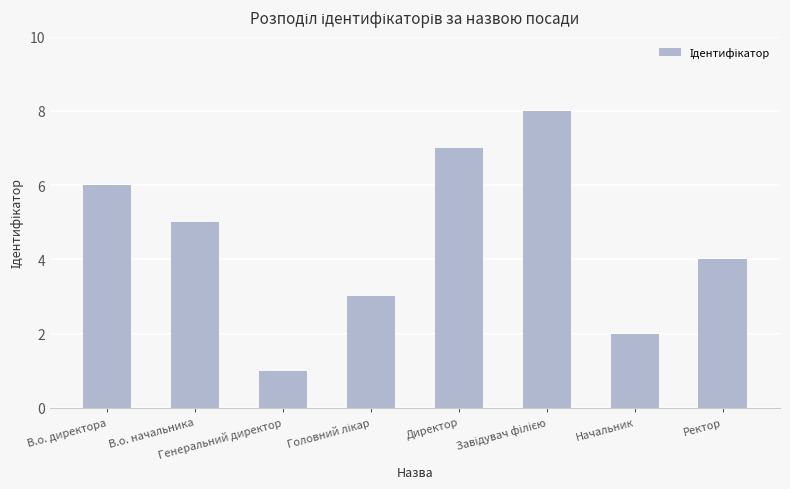

The value at Директор is 11. True or false?

False